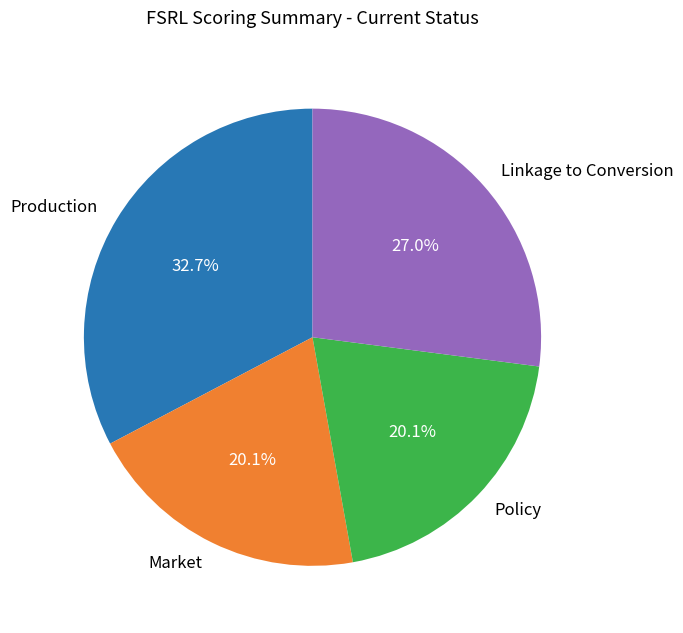

What percentage is NOT represented by Production?

67.3%